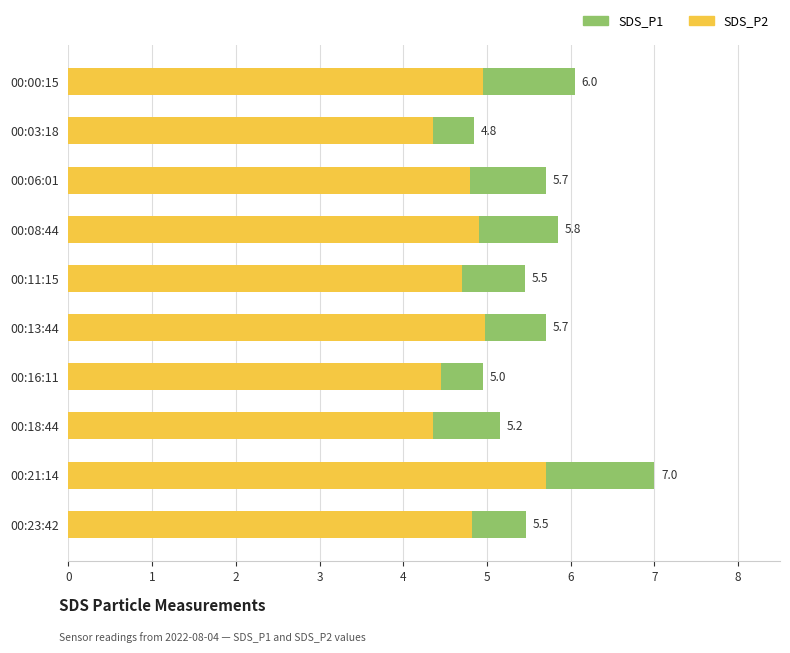

The value of SDS_P1 at 00:06:01 is 7.7. True or false?

False